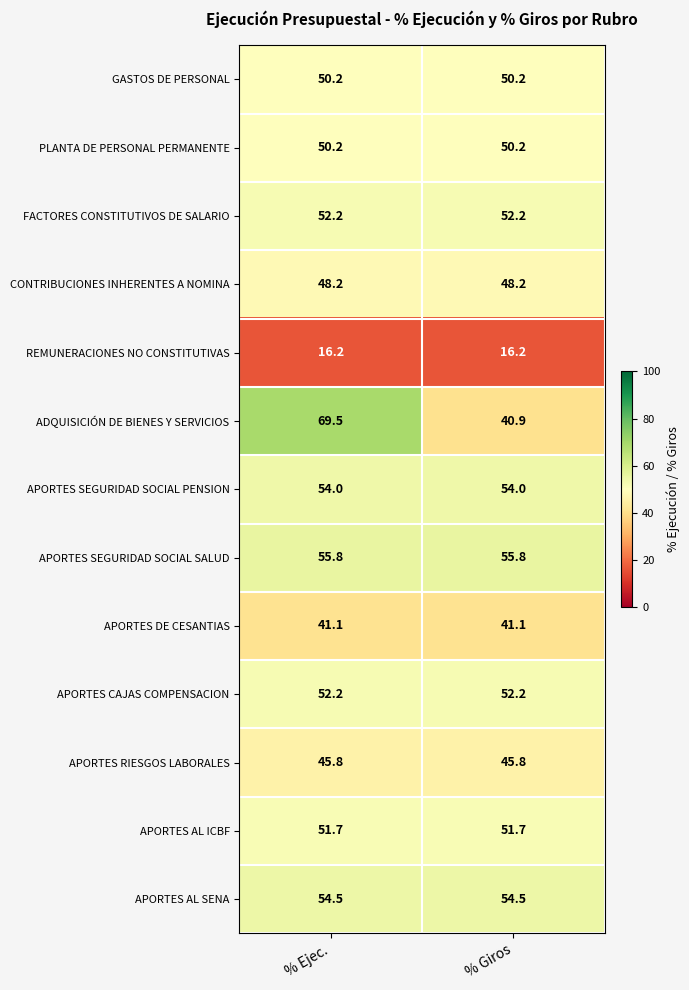

At which category is the sum across all series the highest?

% Ejec.